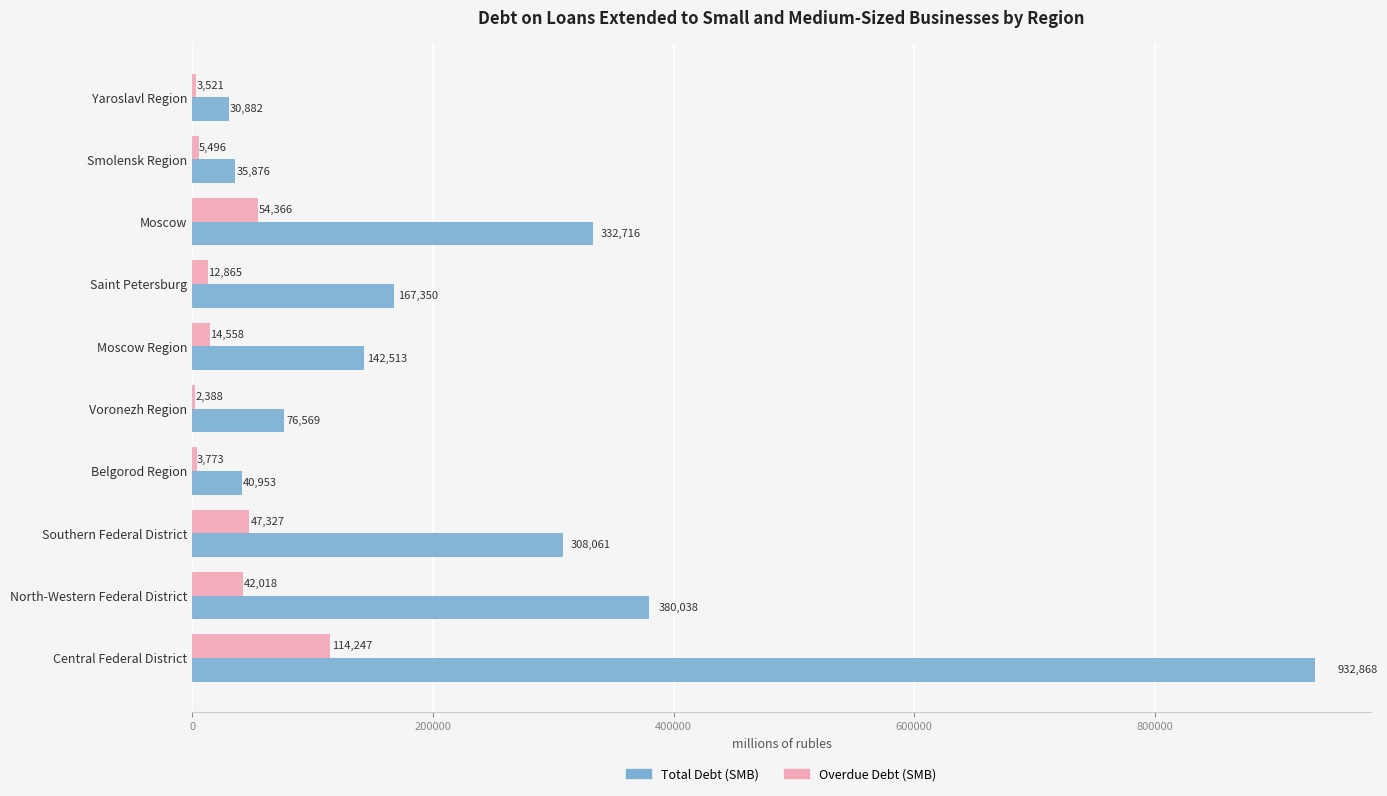

How many data points does each series have?

10